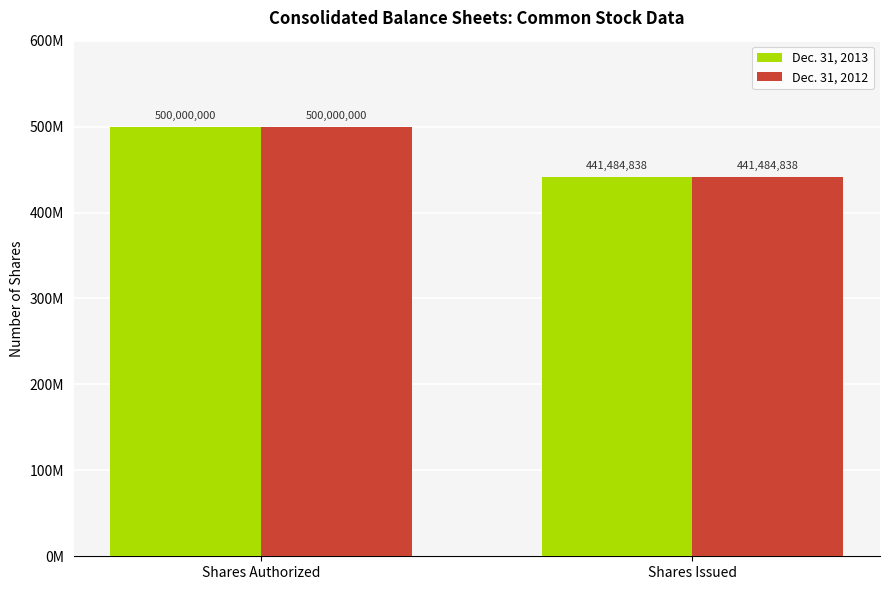

Which category has the highest value in the Dec. 31, 2013 series?

Shares Authorized